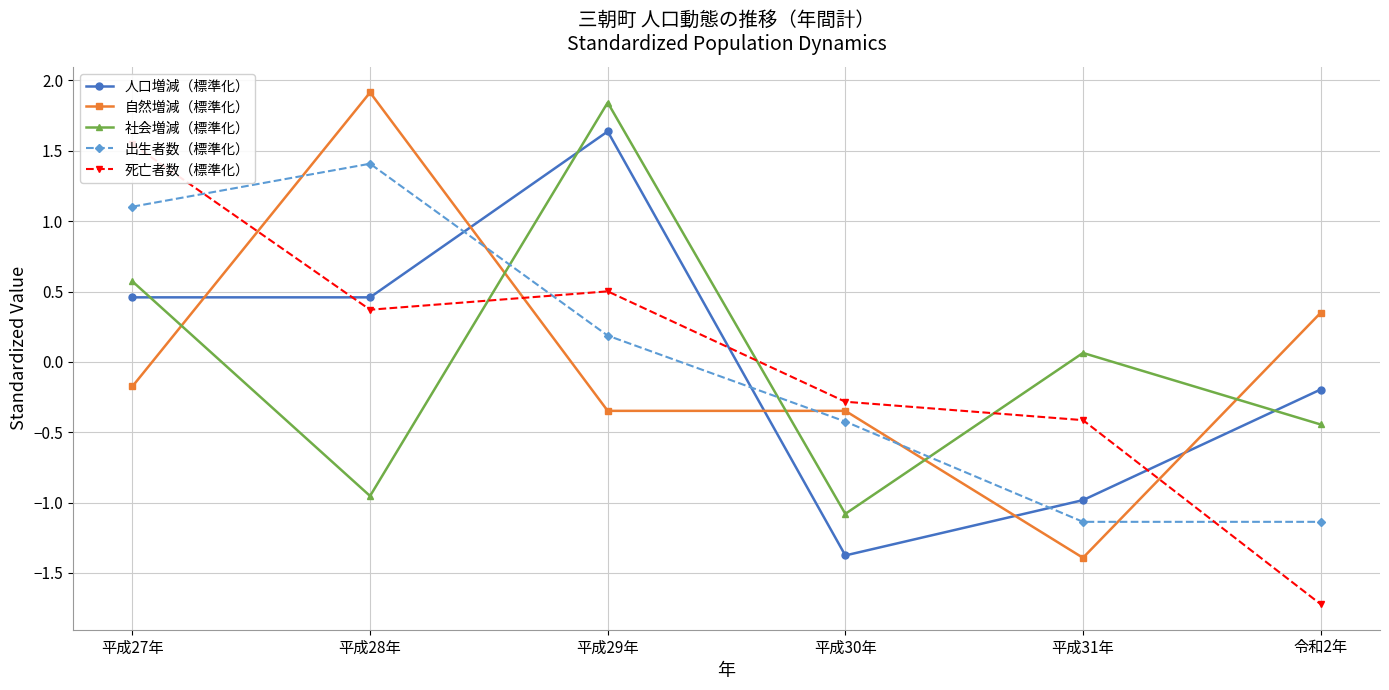

Which has a higher value, 平成29年 or 平成31年?

平成29年